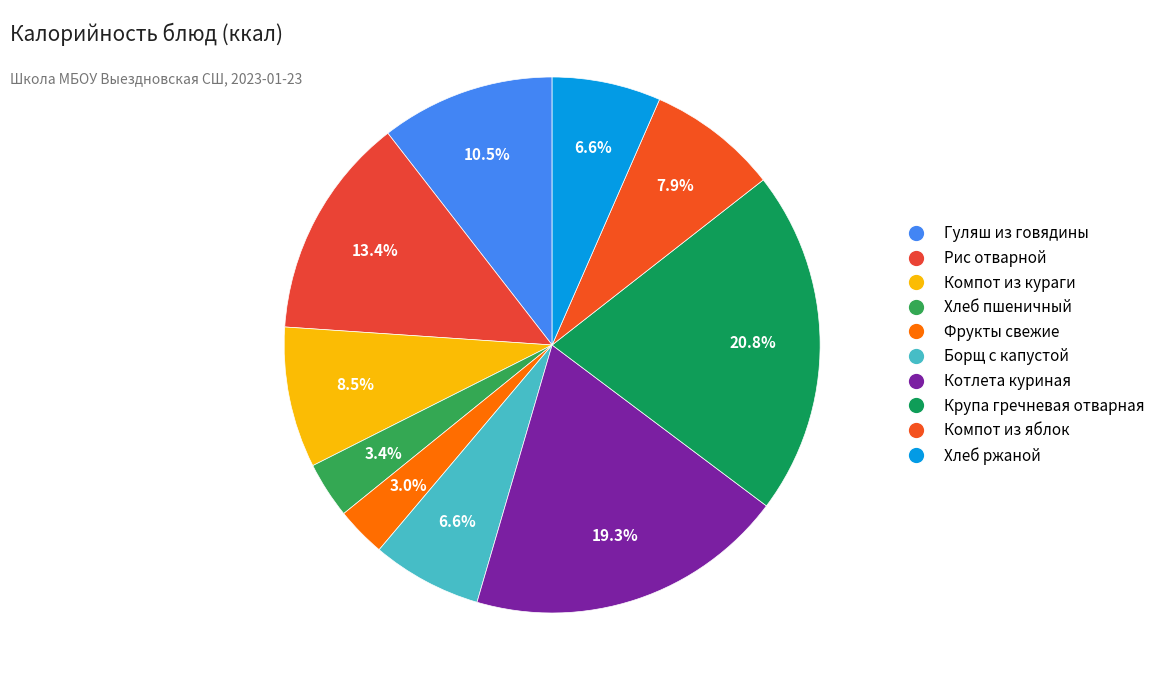

The Фрукты свежие slice represents 8% of the pie. True or false?

False